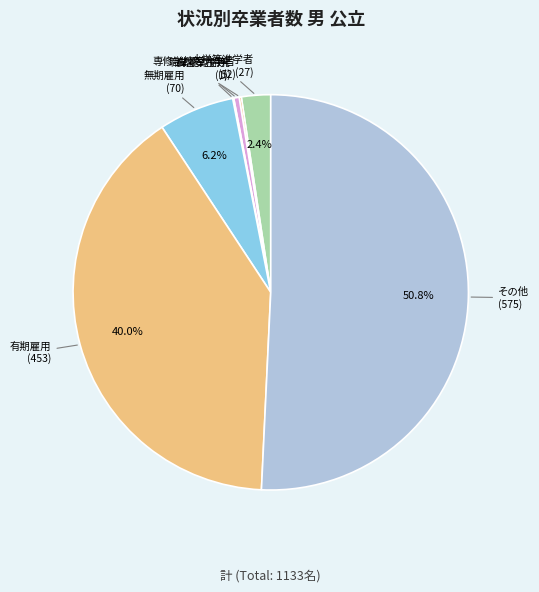

To the nearest percent, what is the average slice percentage?

14%